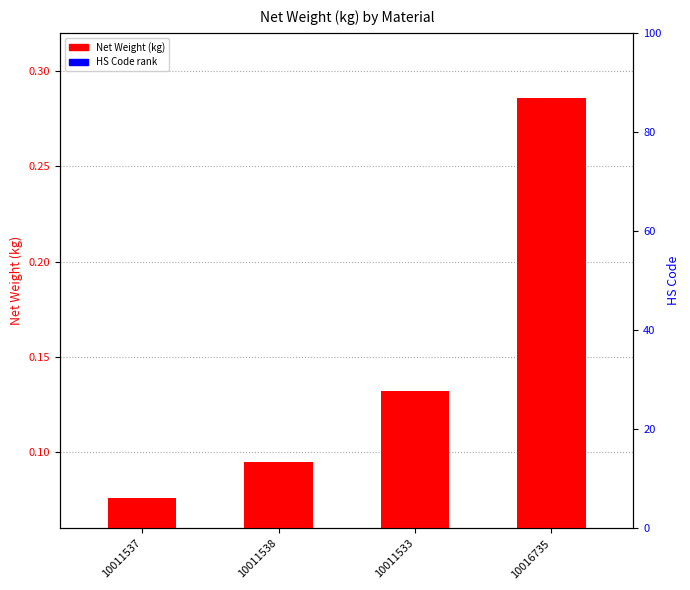

Reading left to right, what are all the values shown in this chart?

Net Weight (kg): 10011537=0.1	10011538=0.1	10011533=0.1	10016735=0.3
HS Code rank: 10011537=0.0	10011538=0.0	10011533=0.0	10016735=0.0